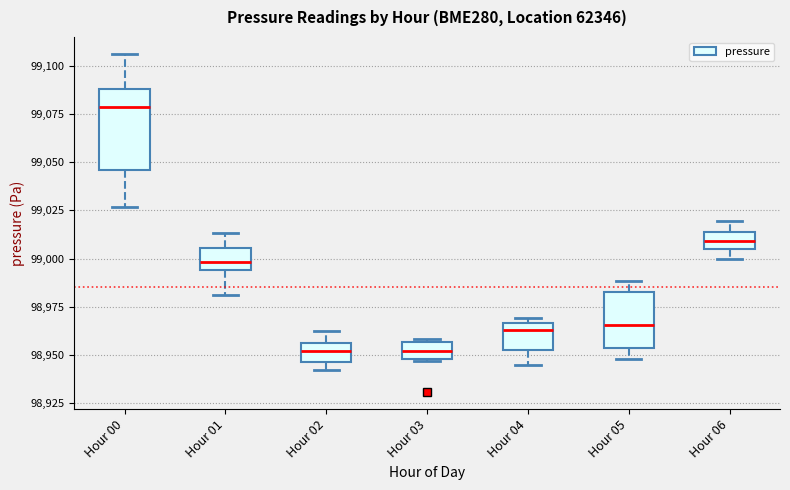

Reading left to right, read every box against the y-axis: the position of its median line, the range the box covers, and the ends of its whiskers. The values are not printed on the chart, so give them approximately, as read against the axis.

Hour 00: median 99080, box 99045 to 99090, whiskers 99025 to 99105
Hour 01: median 99000, box 98995 to 99005, whiskers 98980 to 99015
Hour 02: median 98950, box 98945 to 98955, whiskers 98940 to 98965
Hour 03: median 98950 (inside the box), box 98950 to 98955, whiskers 98945 to 98960
Hour 04: median 98965 (just below the box's upper edge), box 98950 to 98965, whiskers 98945 to 98970
Hour 05: median 98965, box 98955 to 98985, whiskers 98950 to 98990
Hour 06: median 99010, box 99005 to 99015, whiskers 99000 to 99020